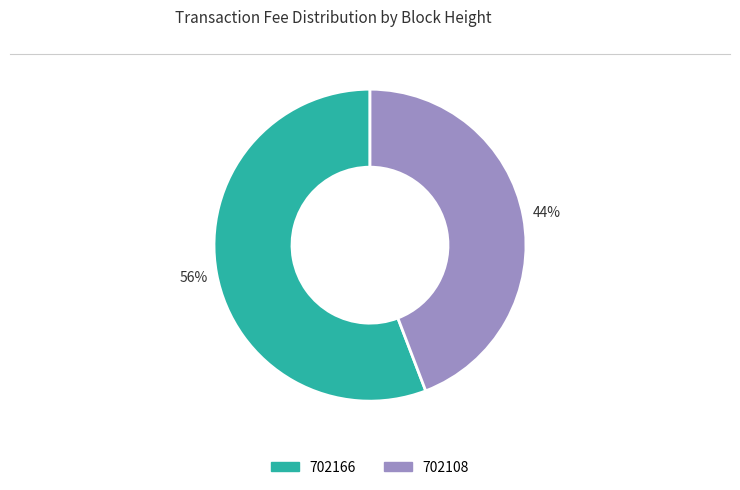

Is it true that 702108 is 56% of the pie?

False